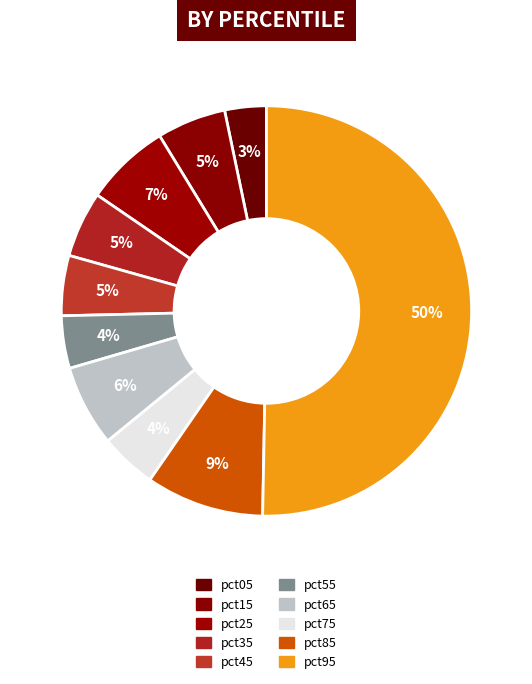

What portion of the pie excludes pct75?

95.5%